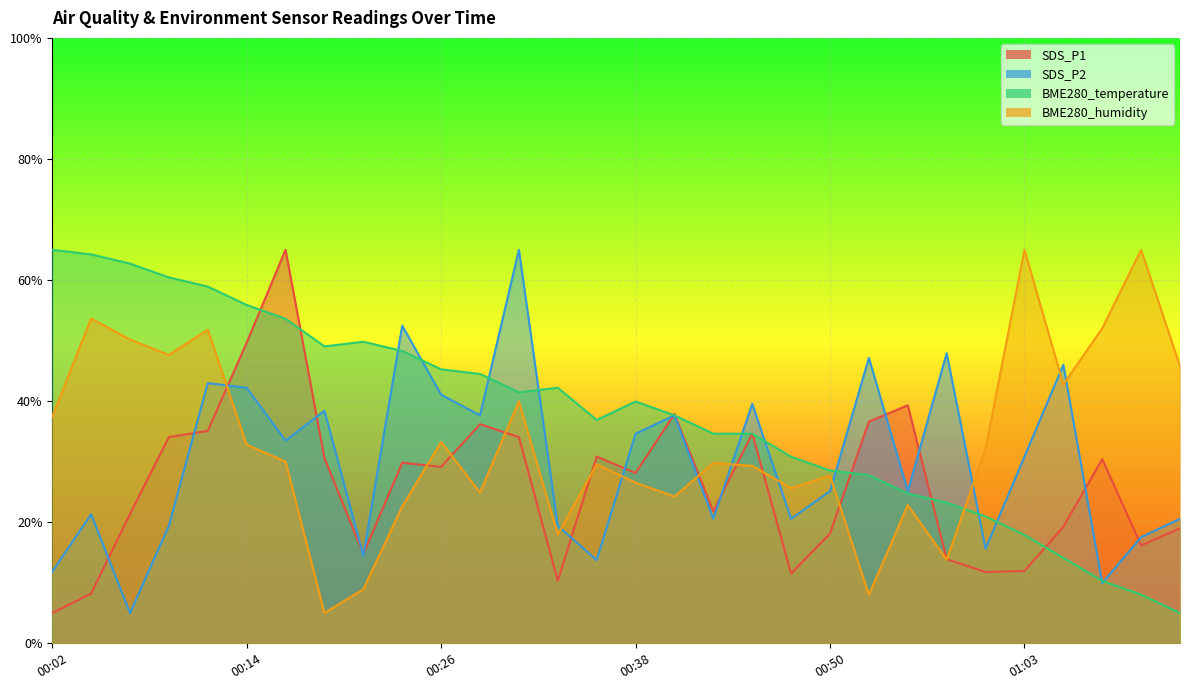

At how many categories does at least one series exceed 32?

28